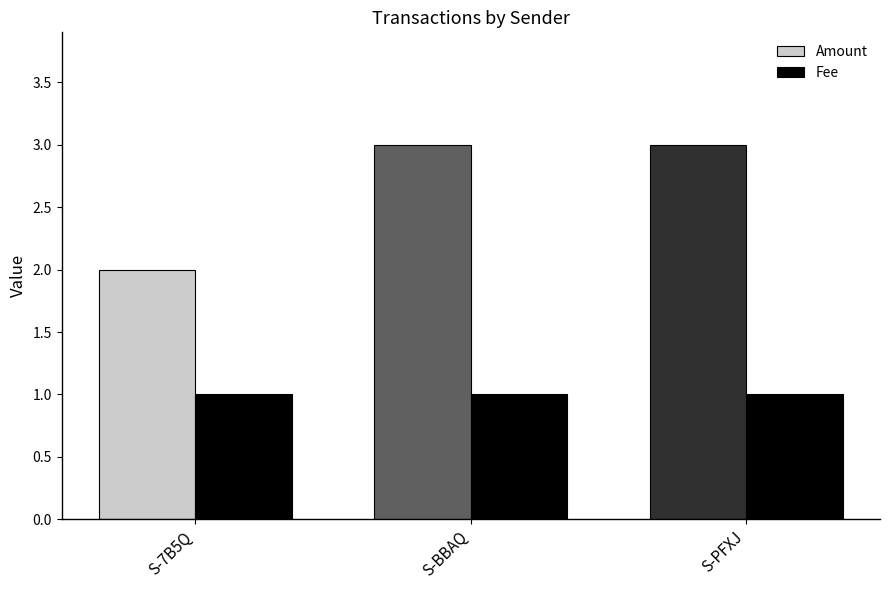

List the series in order of their peak value, lowest first.

Fee, Amount